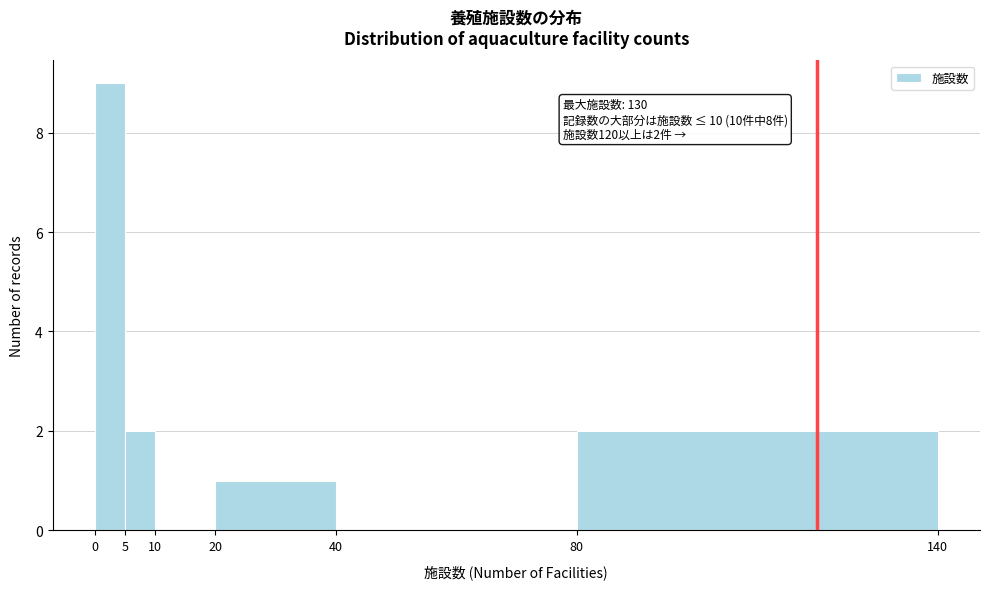

Over which range of the x-axis is the bar tallest?

0 to 5